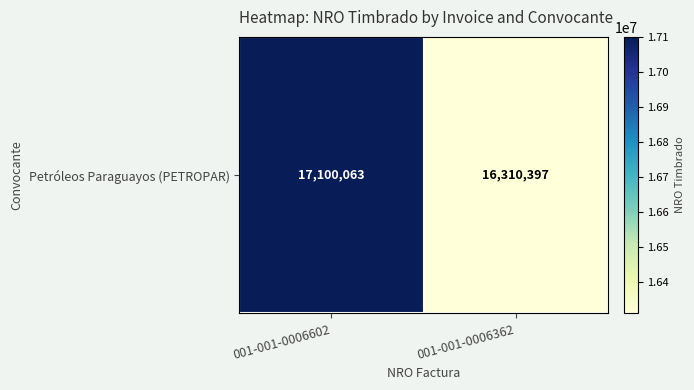

Which has a higher value, 001-001-0006602 or 001-001-0006362?

001-001-0006602